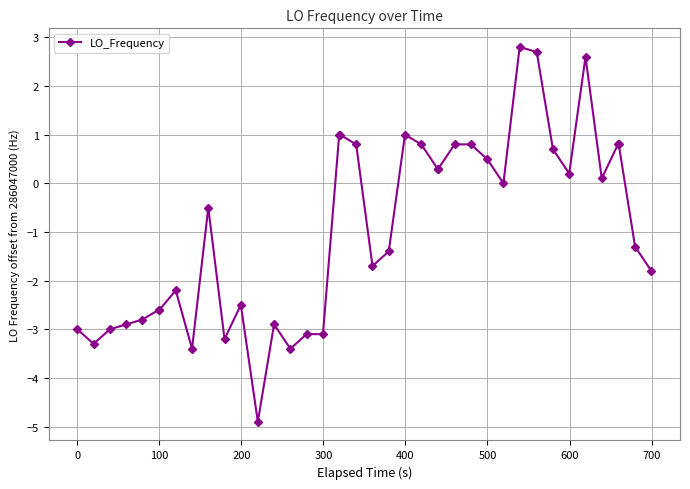

Is this an area chart (filled region under the line)?

No